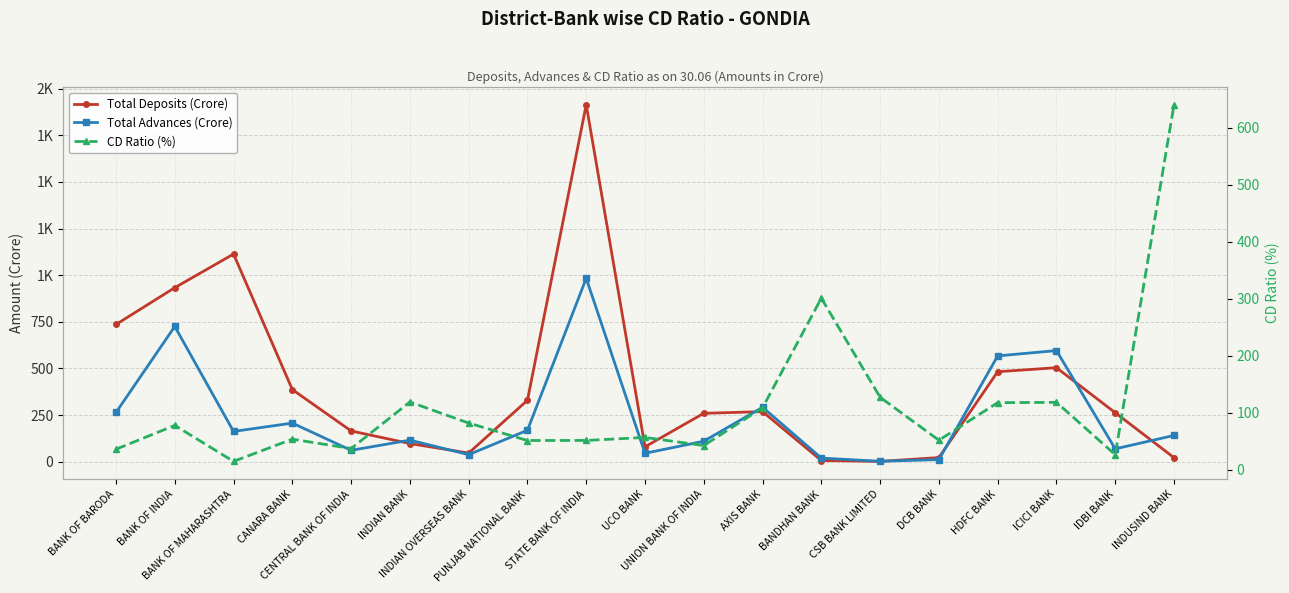

Does the chart display data point markers on the line(s)?

Yes